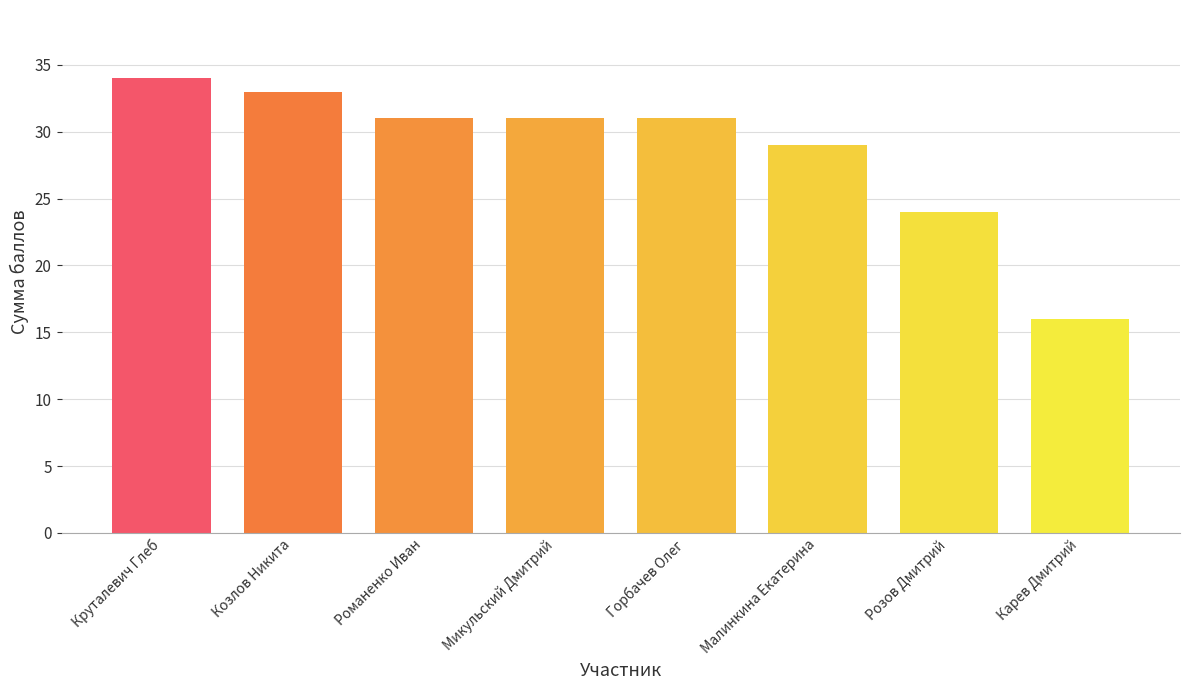

What is the label of the 7th bar from the right?

Козлов Никита